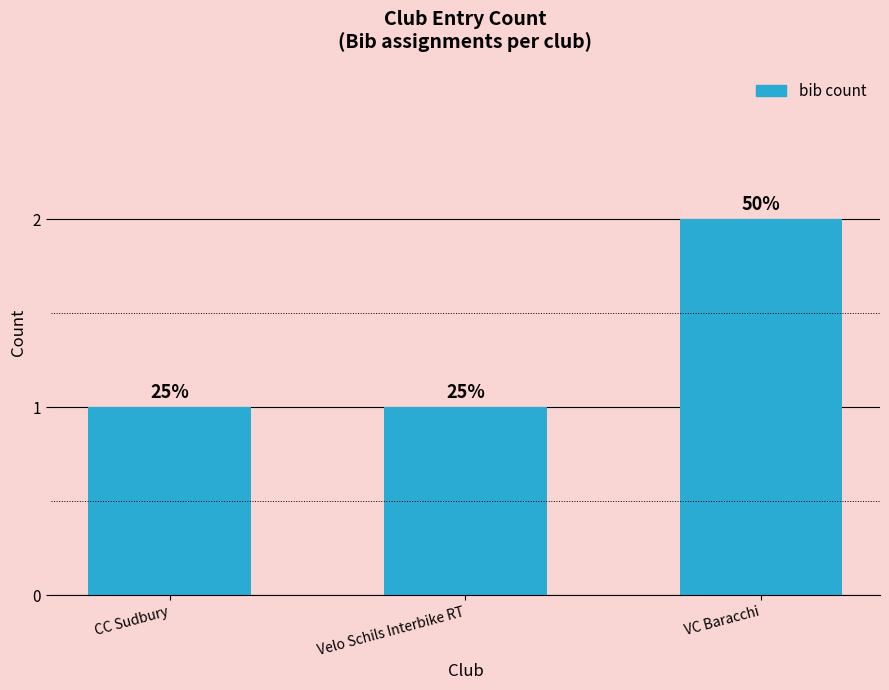

Reading right to left, what are all the values shown in this chart?

VC Baracchi=2	Velo Schils Interbike RT=1	CC Sudbury=1